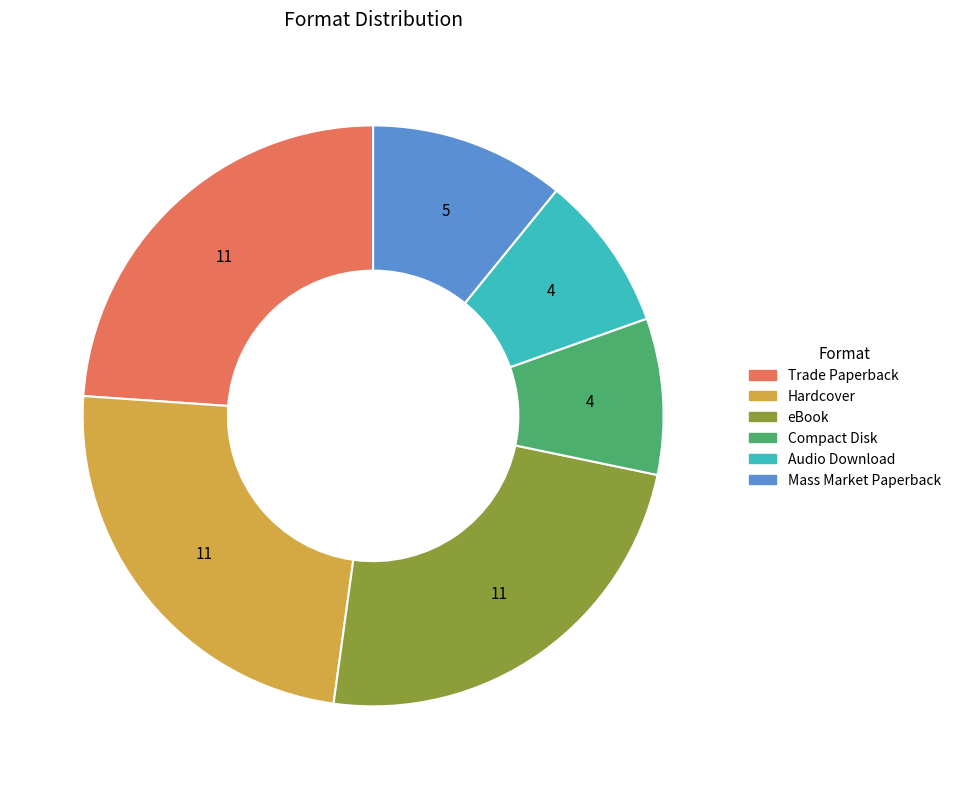

Is the sum of Trade Paperback and Audio Download greater than half?

No